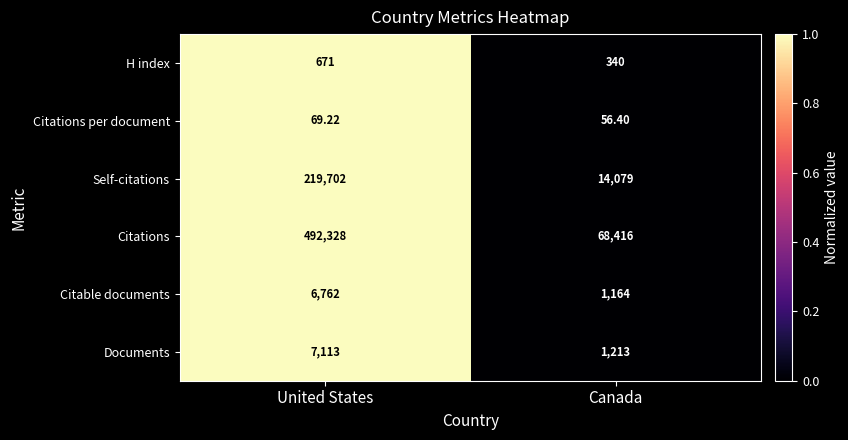

List the labels in order of Self-citations value, largest first.

United States, Canada